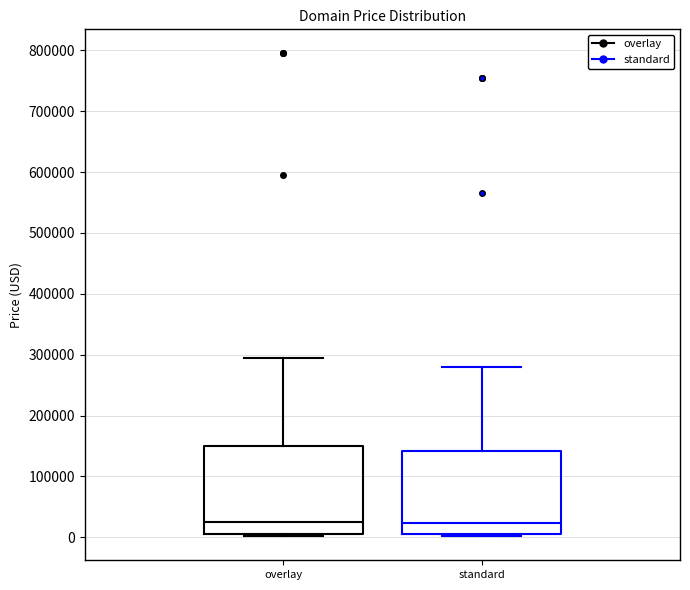

Reading left to right, transcribe this box plot: for each box, give where its median line is, the range the box spans, and where its two whiskers end, as read against the y-axis. The values are not printed on the chart, so give them approximately, as read against the axis.

overlay: median 20000, box 0 to 150000, whiskers 0 to 290000
standard: median 20000, box 0 to 140000, whiskers 0 to 280000